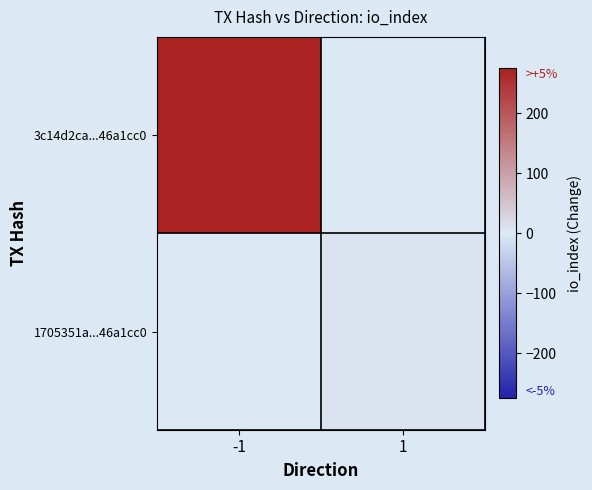

At how many categories does at least one series exceed 26?

1